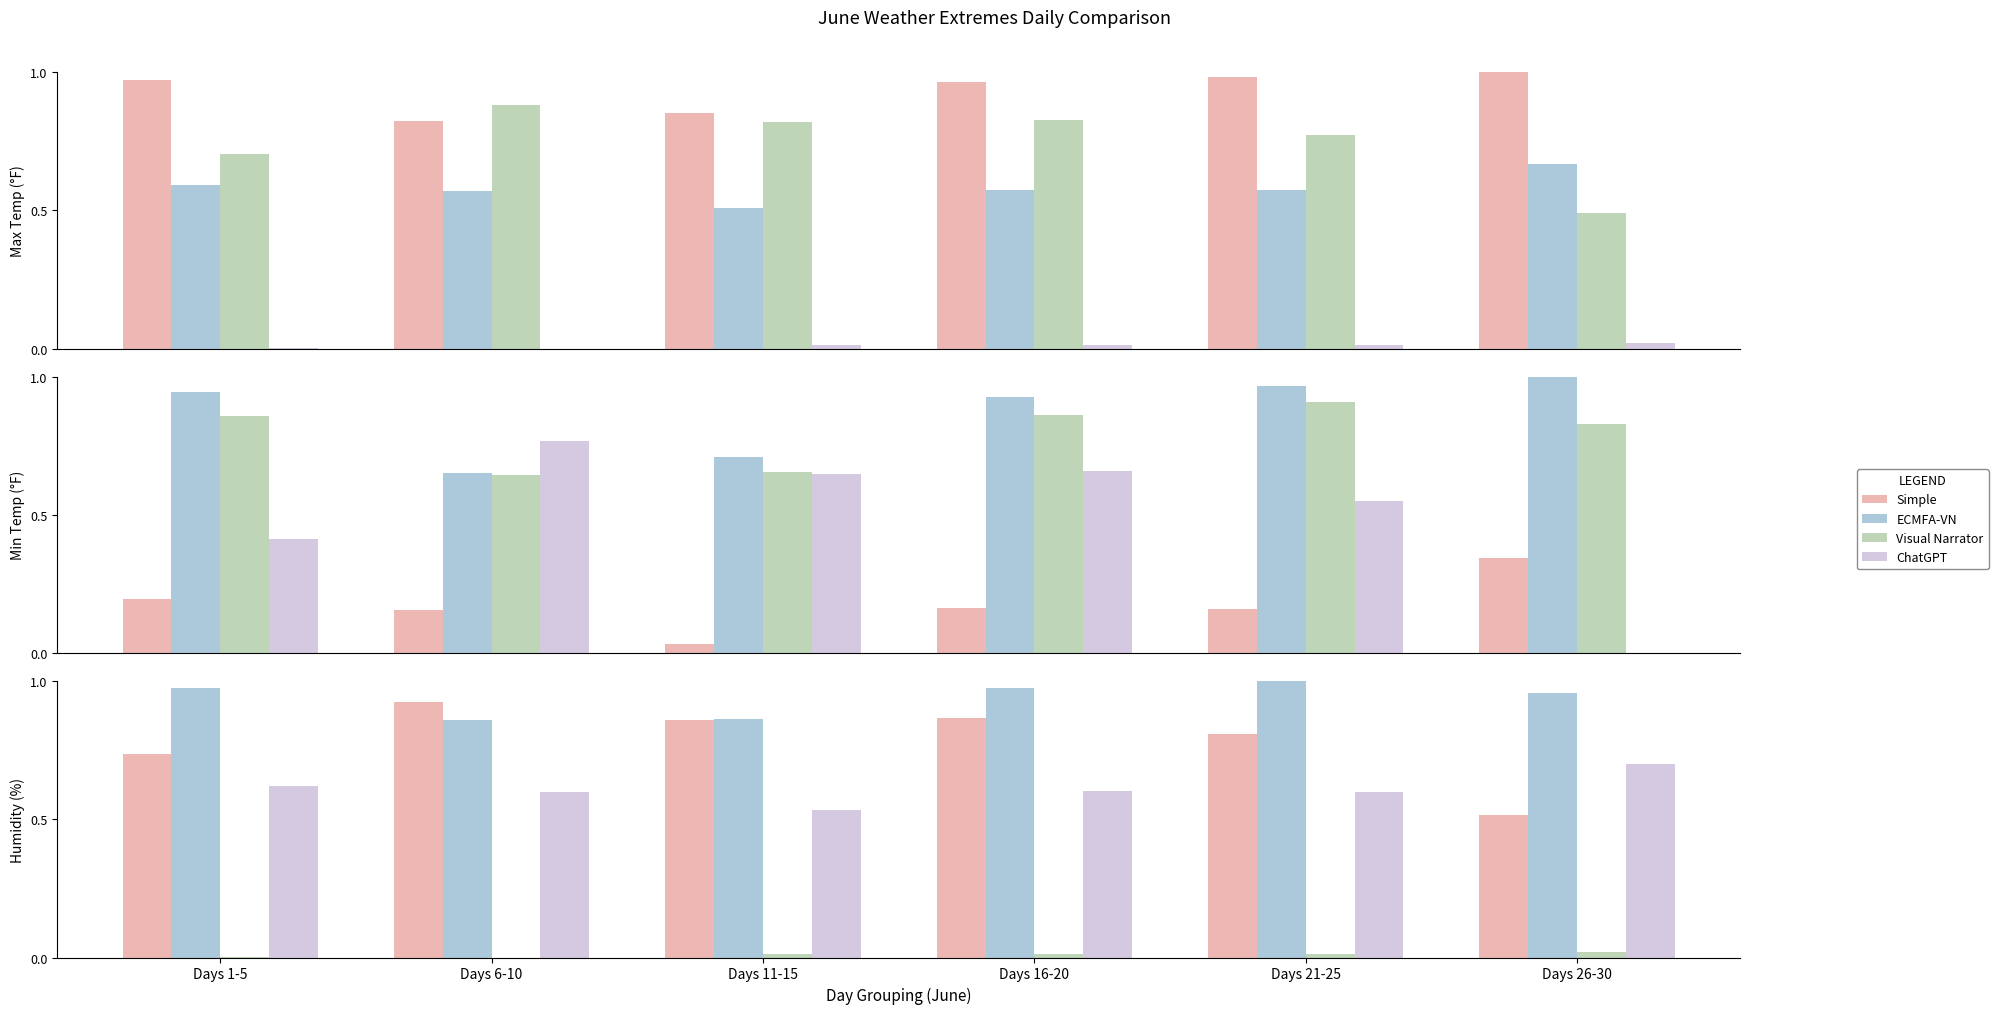

What is the total value across all series at Days 1-5?

2.3